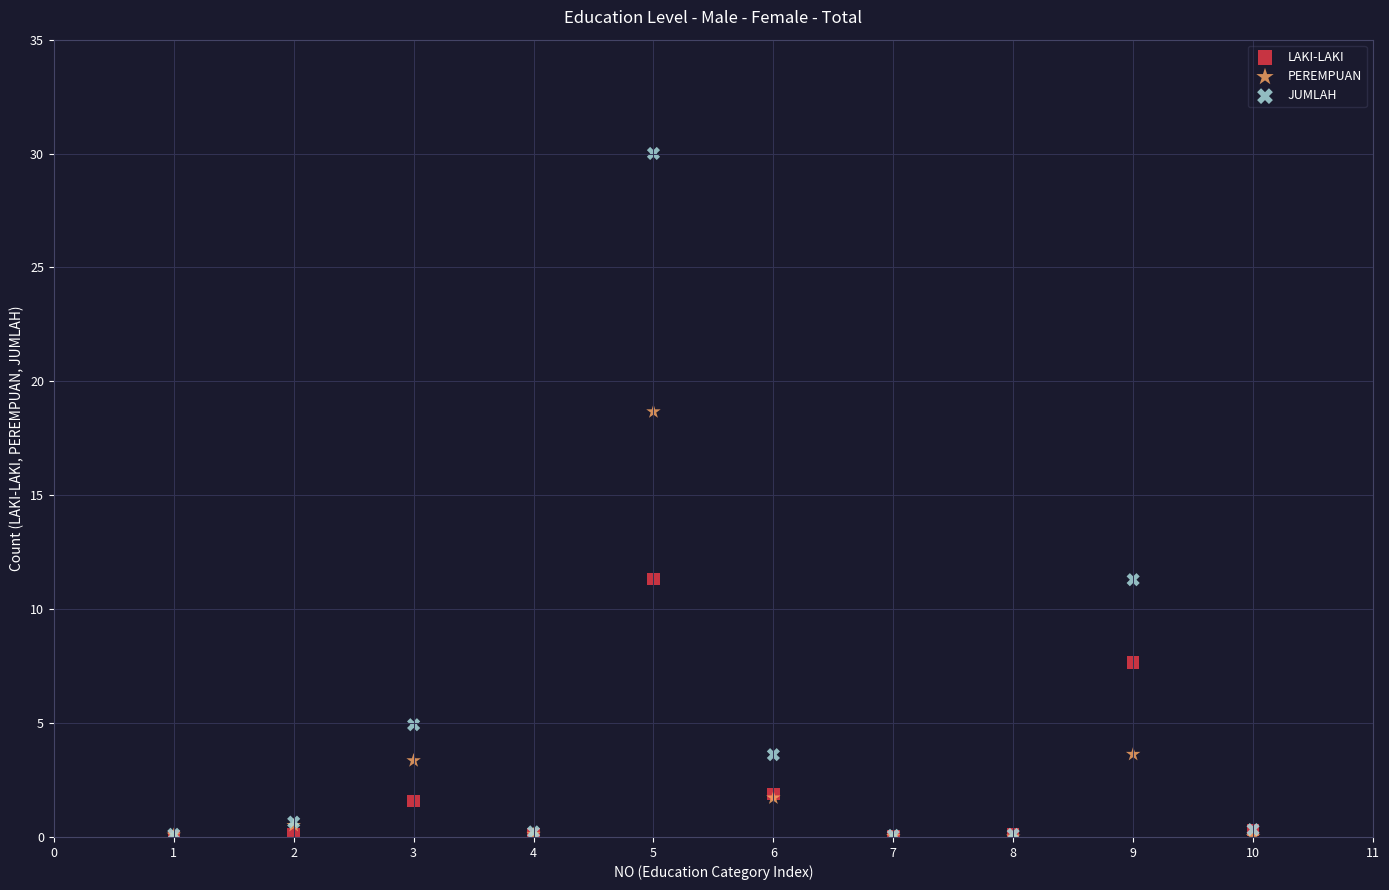

What are all the series names shown in the legend?

LAKI-LAKI, PEREMPUAN, JUMLAH